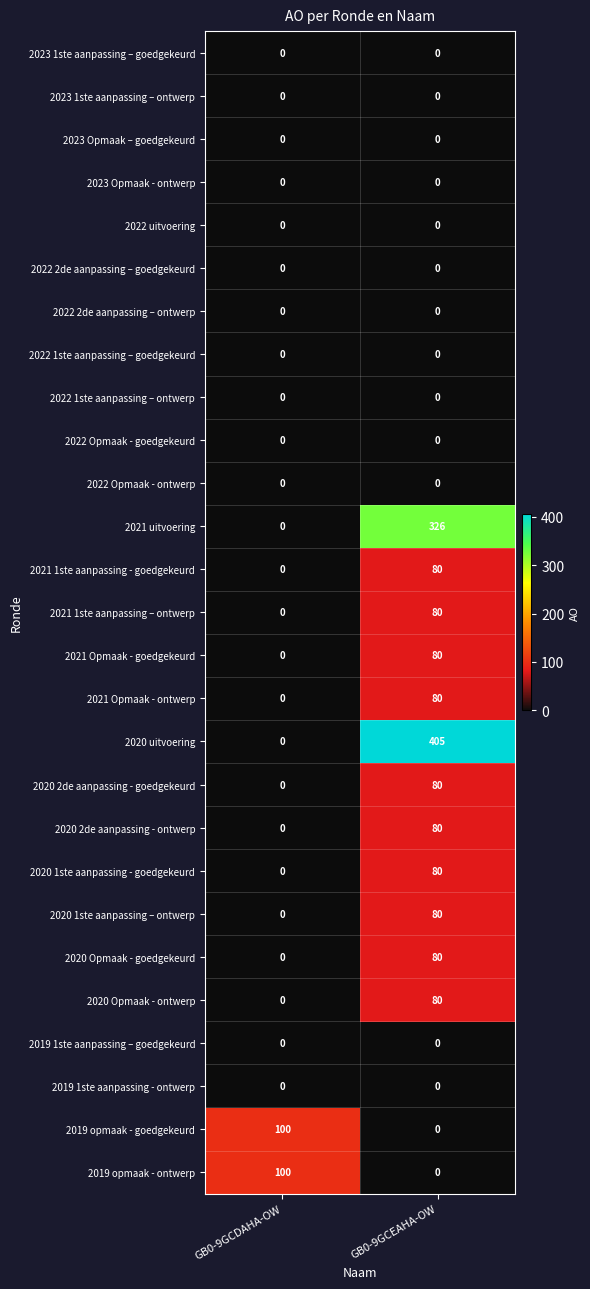

Which series changed the most between GB0-9GCDAHA-OW and GB0-9GCEAHA-OW?

2020 uitvoering